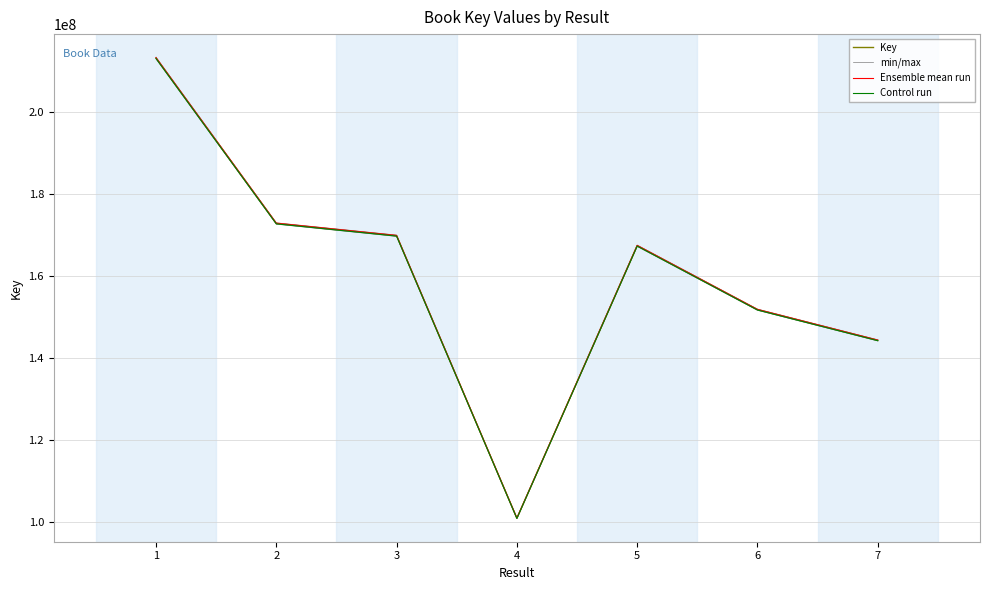

True or false: Key and Ensemble mean run intersect in this chart.

False